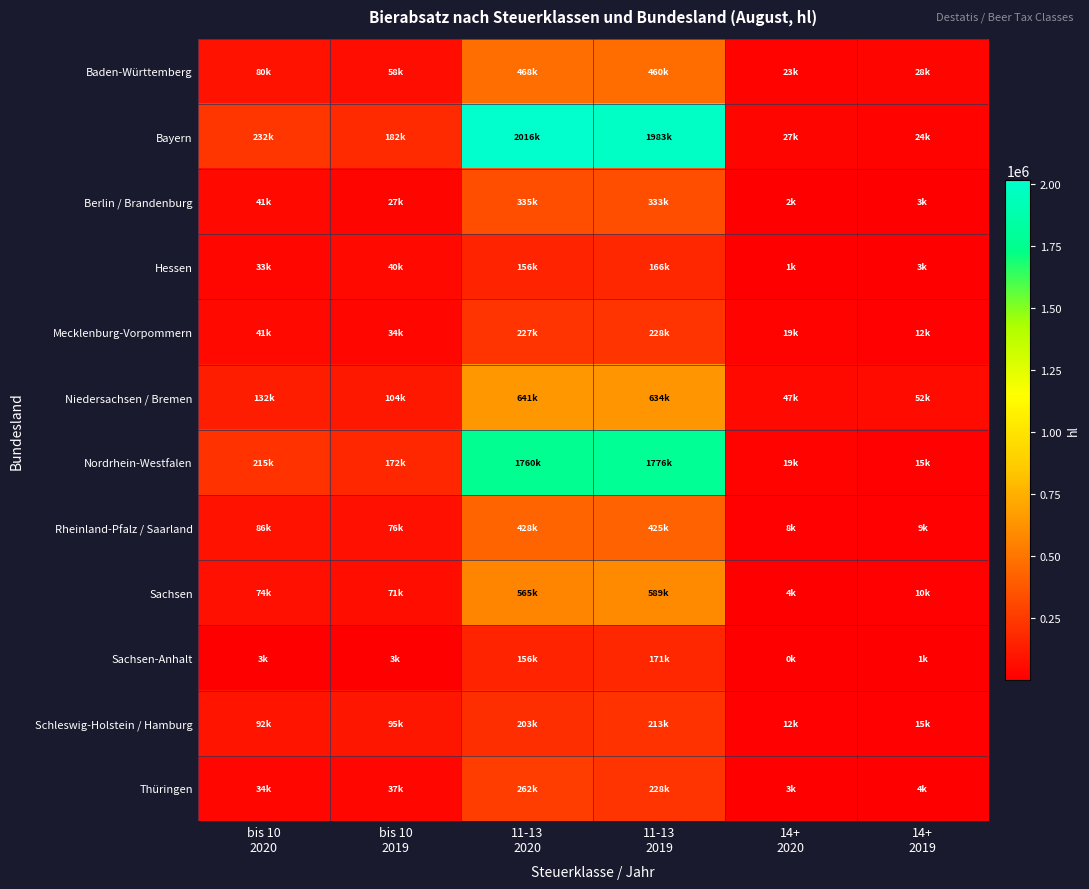

Rank the series by their maximum value, from lowest to highest.

Hessen, Sachsen-Anhalt, Schleswig-Holstein / Hamburg, Mecklenburg-Vorpommern, Thüringen, Berlin / Brandenburg, Rheinland-Pfalz / Saarland, Baden-Württemberg, Sachsen, Niedersachsen / Bremen, Nordrhein-Westfalen, Bayern